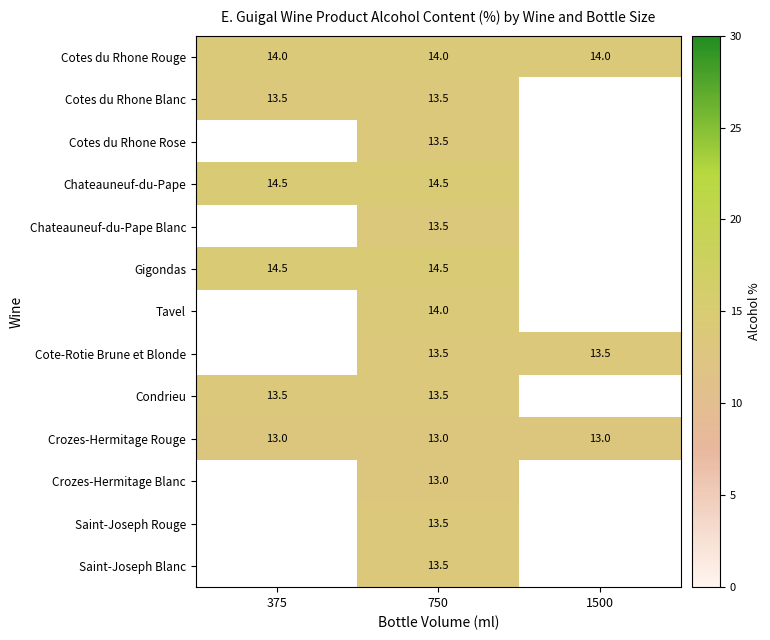

True or false: Cotes du Rhone Rose has a value of 17.9 at 750.

False